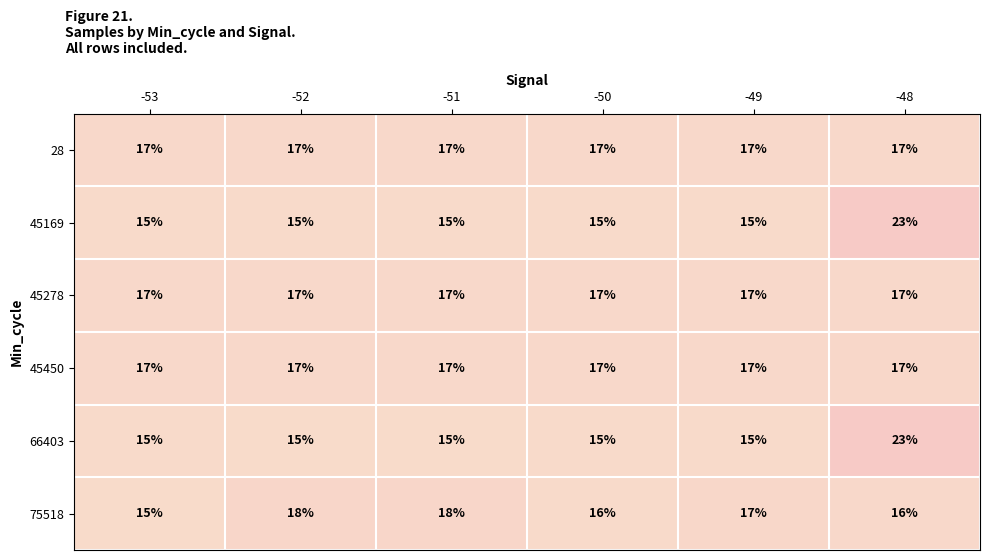

Is it true that 45450 equals 5 at -51?

False